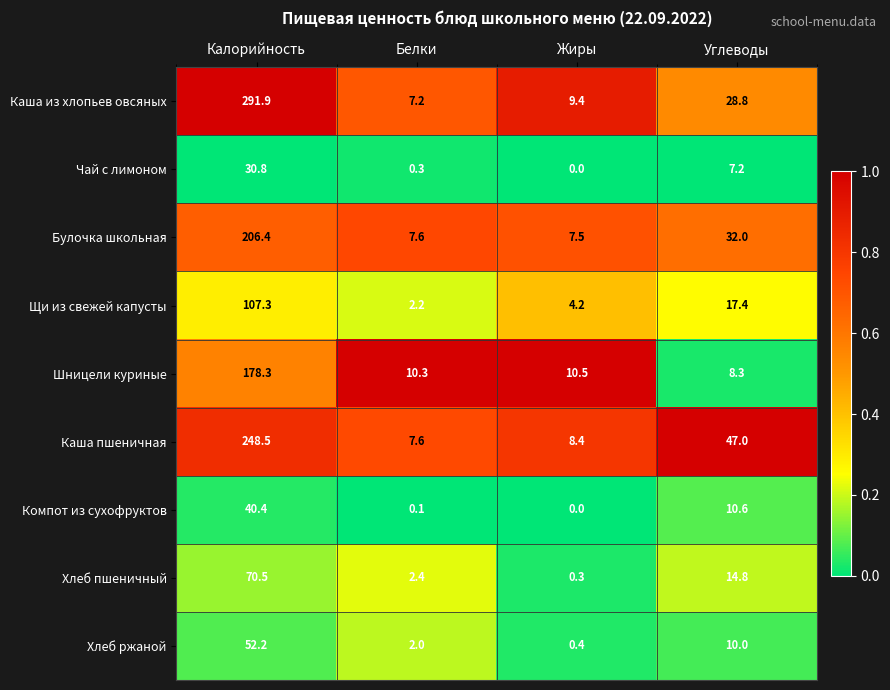

Rank the series at Углеводы from highest to lowest value.

Каша пшеничная, Булочка школьная, Каша из хлопьев овсяных, Щи из свежей капусты, Хлеб пшеничный, Компот из сухофруктов, Хлеб ржаной, Шницели куриные, Чай с лимоном